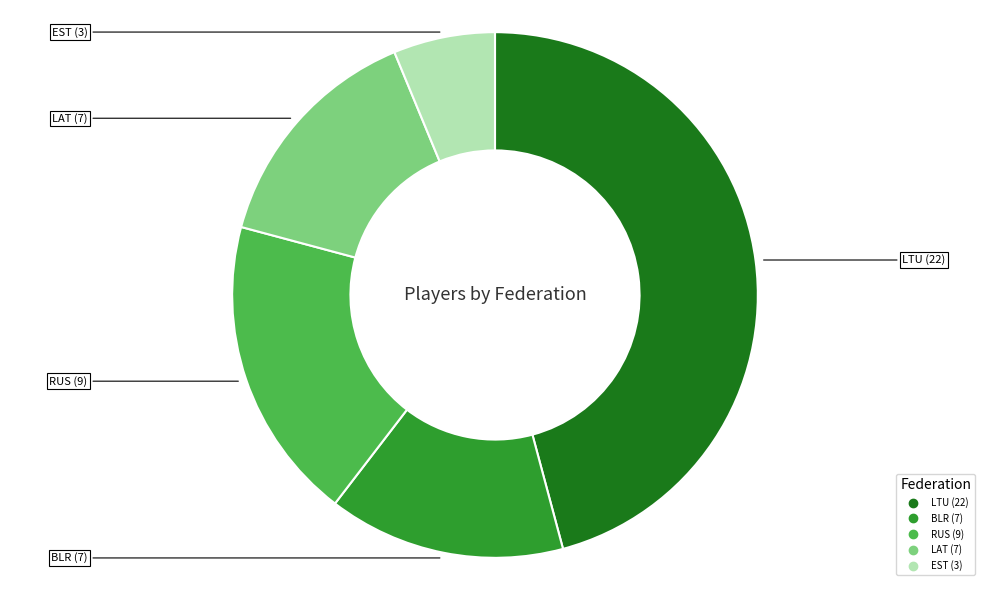

The LAT slice represents 3% of the pie. True or false?

False